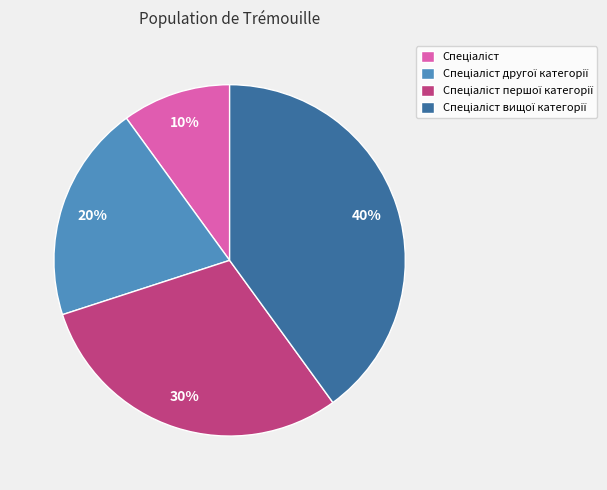

Does any single category account for the majority?

No